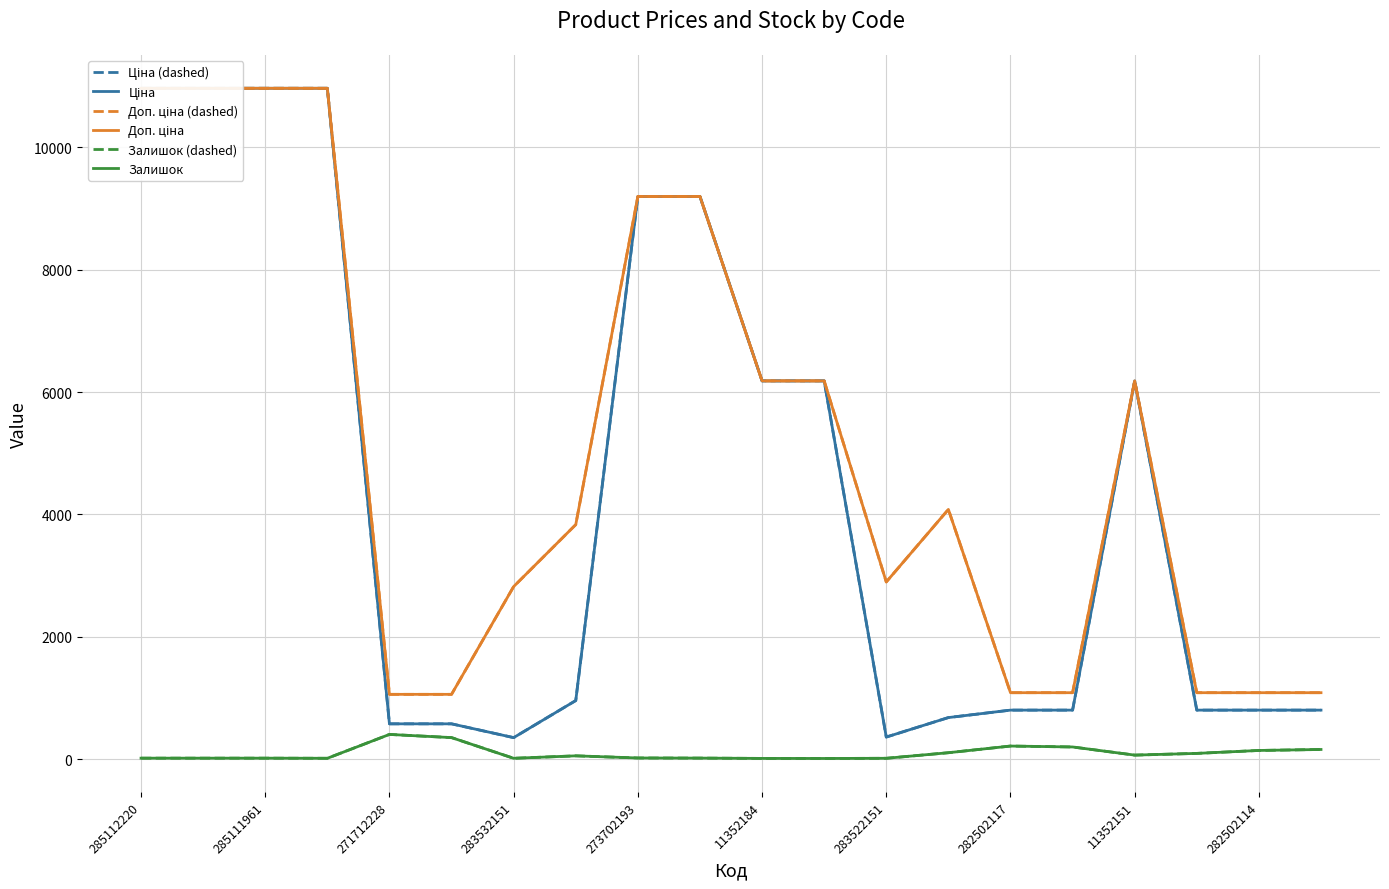

Reading left to right, what are all the values shown in this chart?

Ціна (dashed): 10964.4	10964.4	10964.4	10964.4	578.1	578.1	352.6	958.4	9196.3	9196.3	6182.6	6182.6	362.1	680.4	802.1	802.1	6182.6	802.1	802.1	802.1
Ціна: 10964.4	10964.4	10964.4	10964.4	578.1	578.1	352.6	958.4	9196.3	9196.3	6182.6	6182.6	362.1	680.4	802.1	802.1	6182.6	802.1	802.1	802.1
Доп. ціна (dashed): 10964.4	10964.4	10964.4	10964.4	1060.0	1060.0	2821.2	3833.8	9196.3	9196.3	6182.6	6182.6	2896.6	4082.3	1087.0	1087.0	6182.6	1087.0	1087.0	1087.0
Доп. ціна: 10964.4	10964.4	10964.4	10964.4	1060.0	1060.0	2821.2	3833.8	9196.3	9196.3	6182.6	6182.6	2896.6	4082.3	1087.0	1087.0	6182.6	1087.0	1087.0	1087.0
Залишок (dashed): 17.0	17.0	17.0	15.0	405.0	353.0	15.0	55.0	20.0	18.0	13.0	12.0	15.0	106.0	215.0	200.0	67.0	95.0	143.0	159.0
Залишок: 17.0	17.0	17.0	15.0	405.0	353.0	15.0	55.0	20.0	18.0	13.0	12.0	15.0	106.0	215.0	200.0	67.0	95.0	143.0	159.0